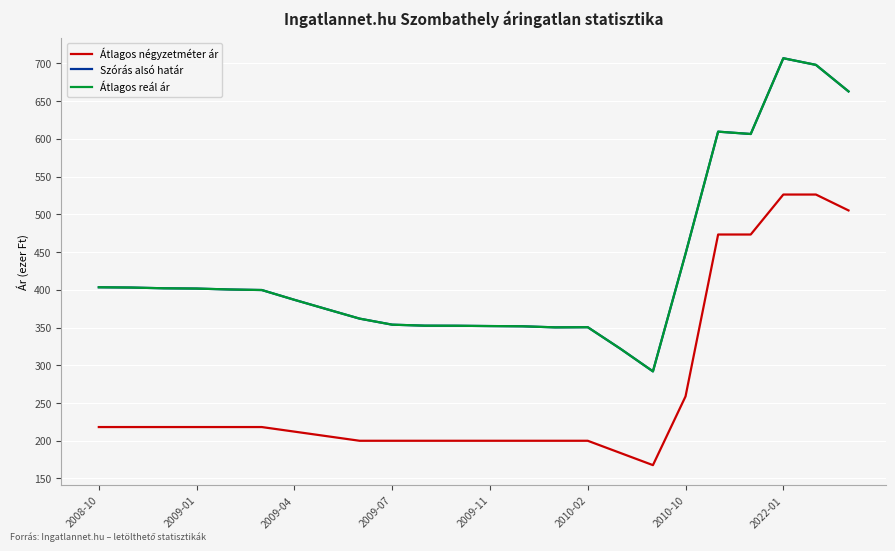

True or false: Átlagos négyzetméter ár and Átlagos reál ár cross at least once.

False